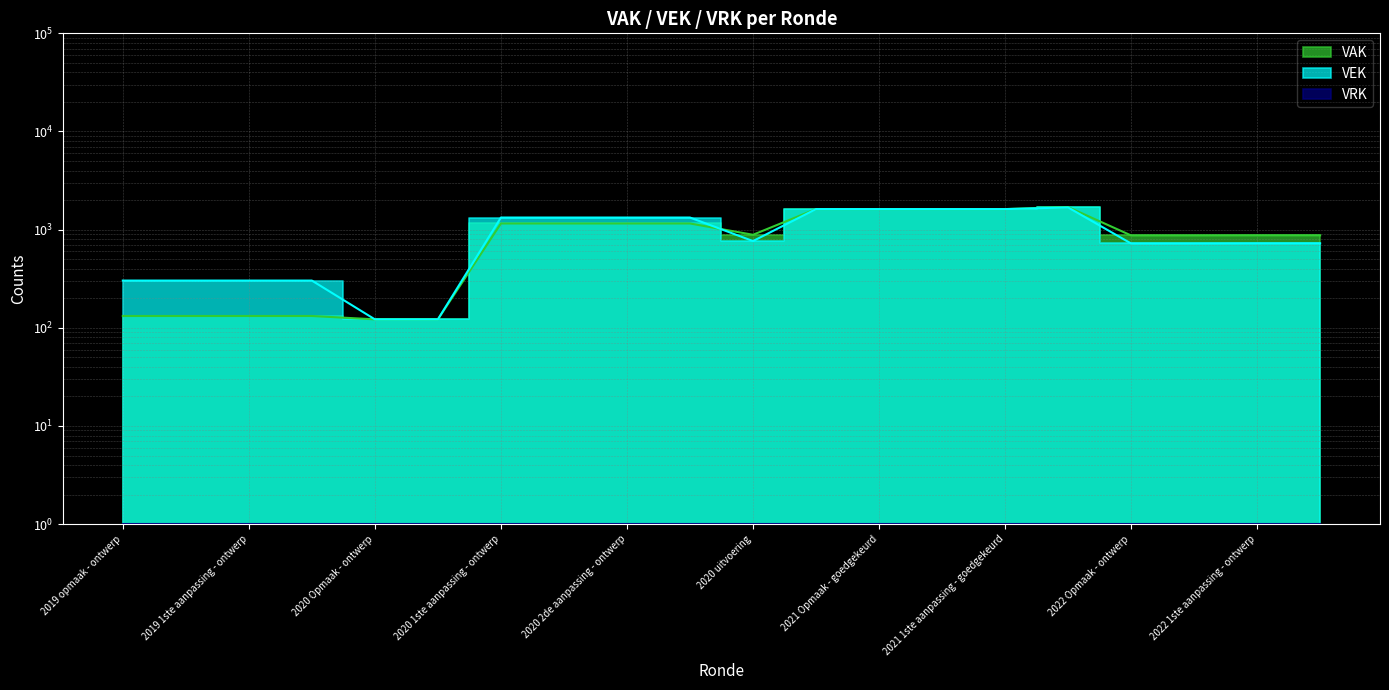

How many points are higher than both their immediate neighbors (excluding endpoints)?

1